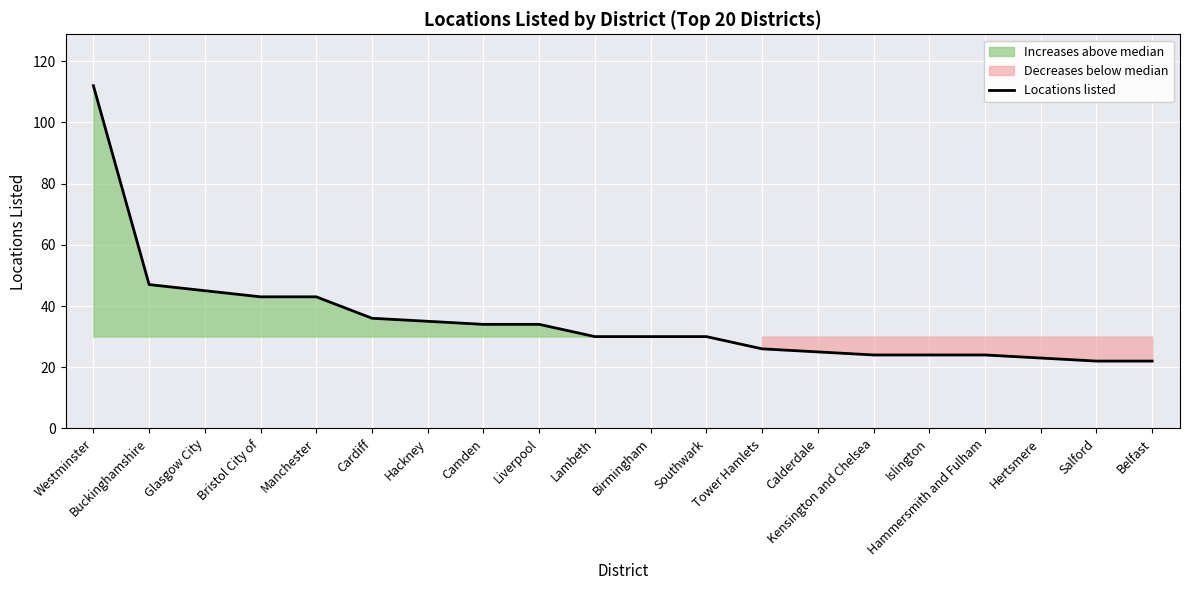

Approximately how many times larger is the value at Calderdale compared to Hammersmith and Fulham?

1.0